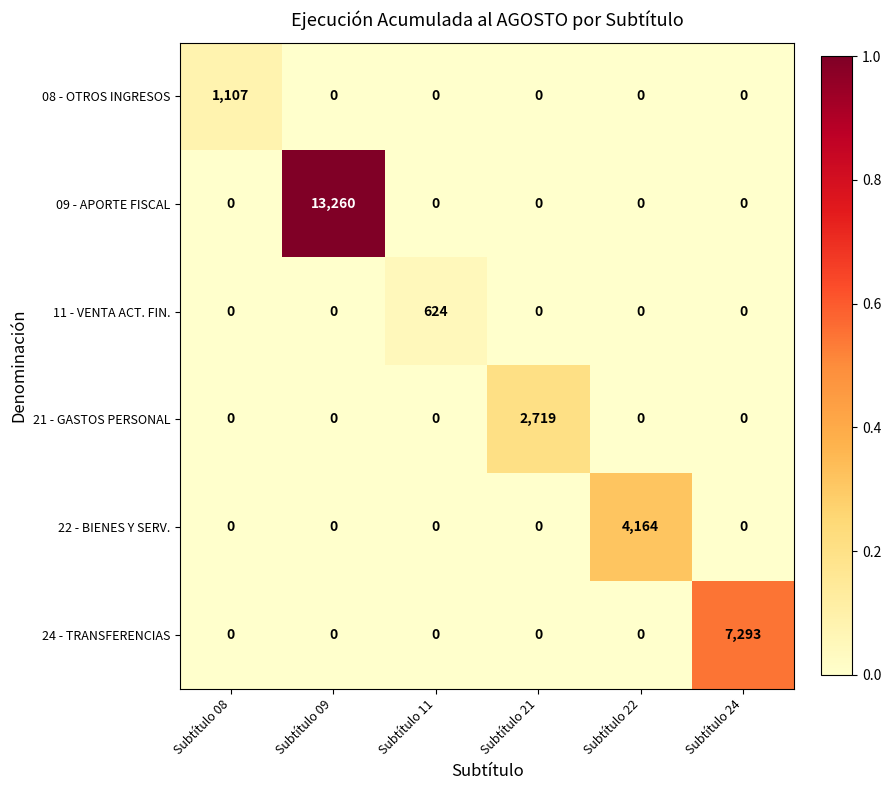

What is the maximum value shown in the chart?

13260